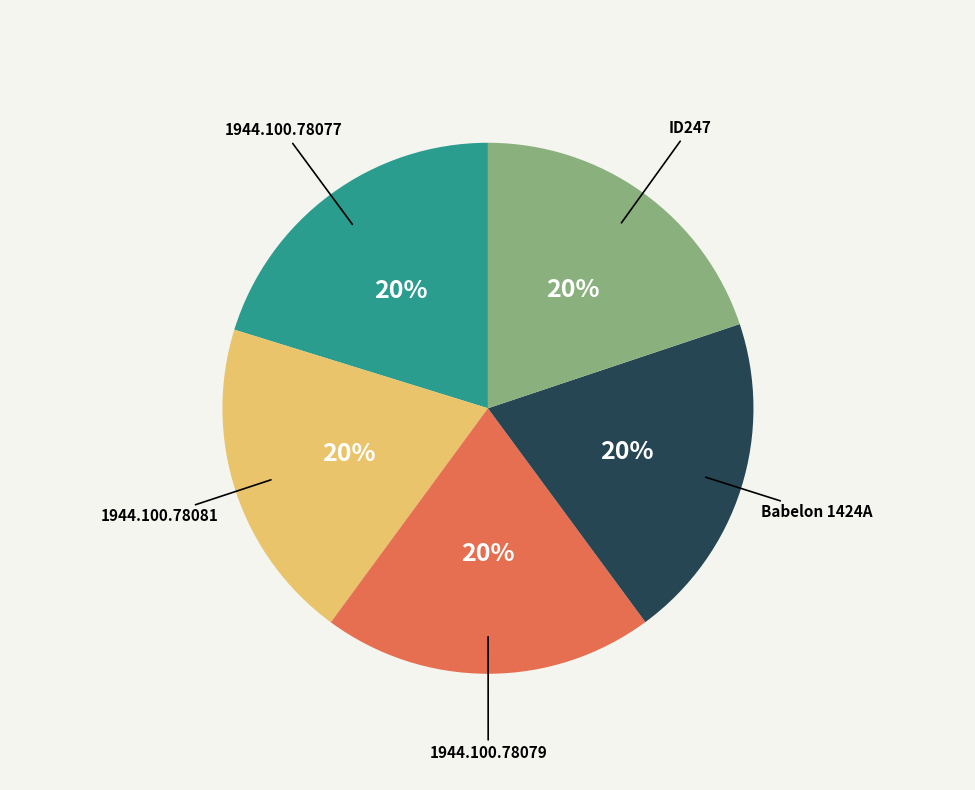

To the nearest percent, what percentage of the pie is 1944.100.78077?

20%